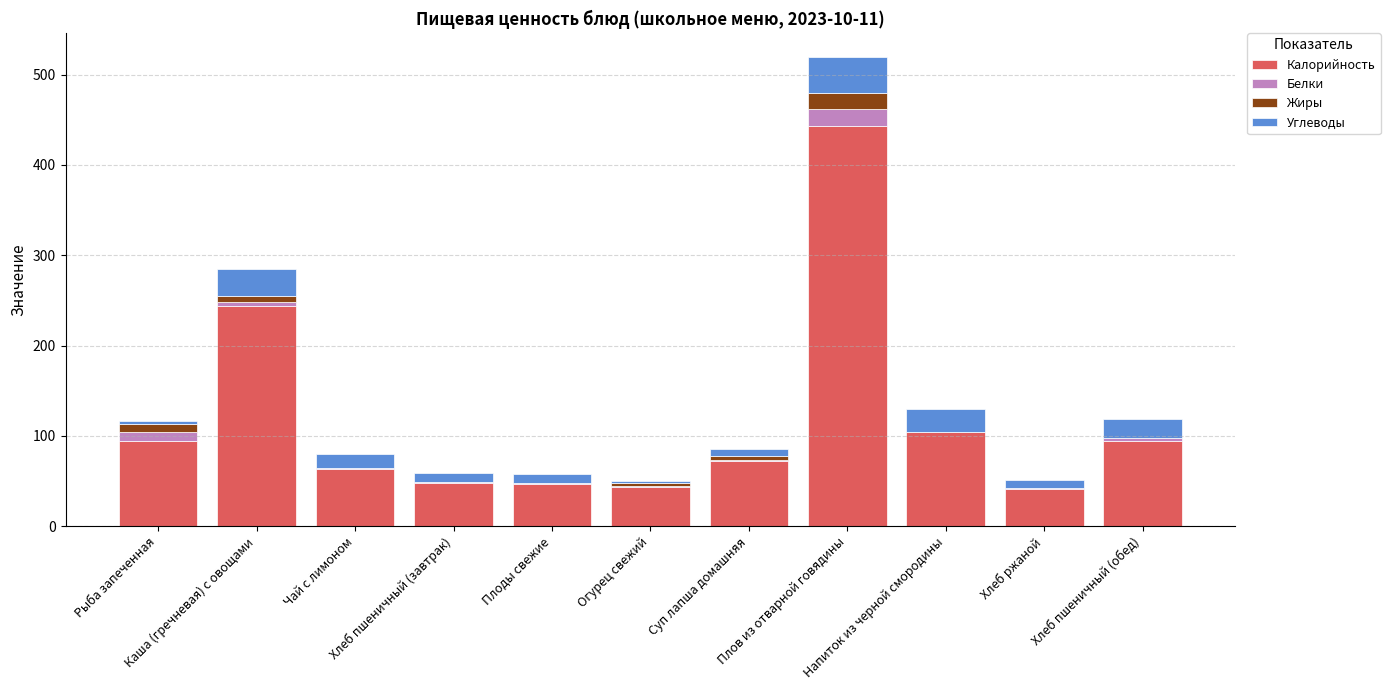

Is it true that Калорийность equals 94.1 at Рыба запеченная?

True